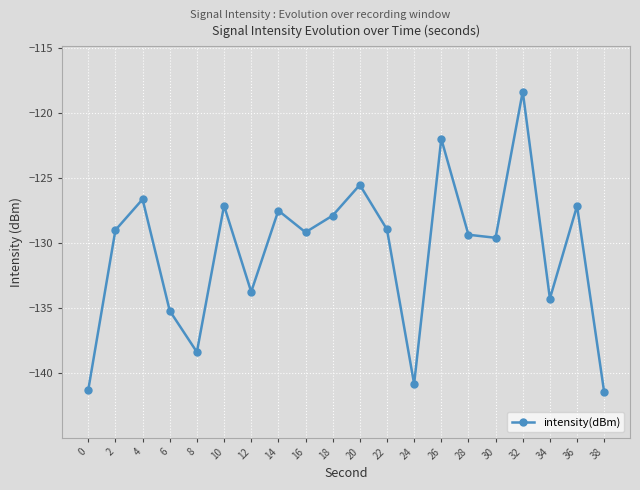

What is the minimum value shown in the chart?

-141.5